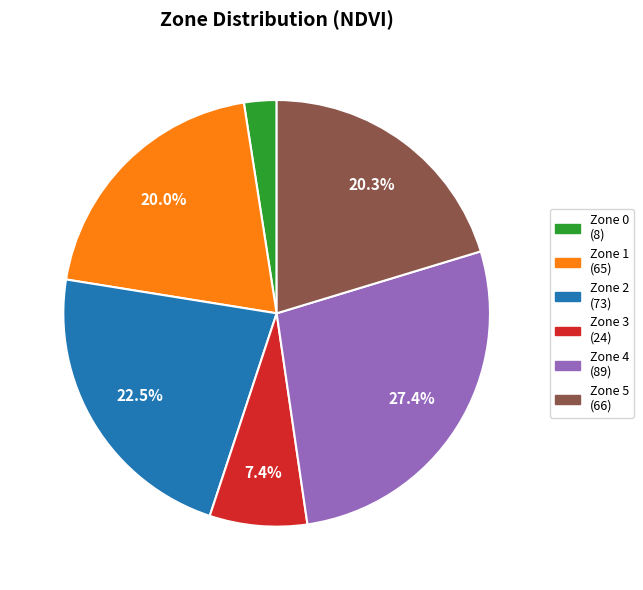

Does any single category account for the majority?

No